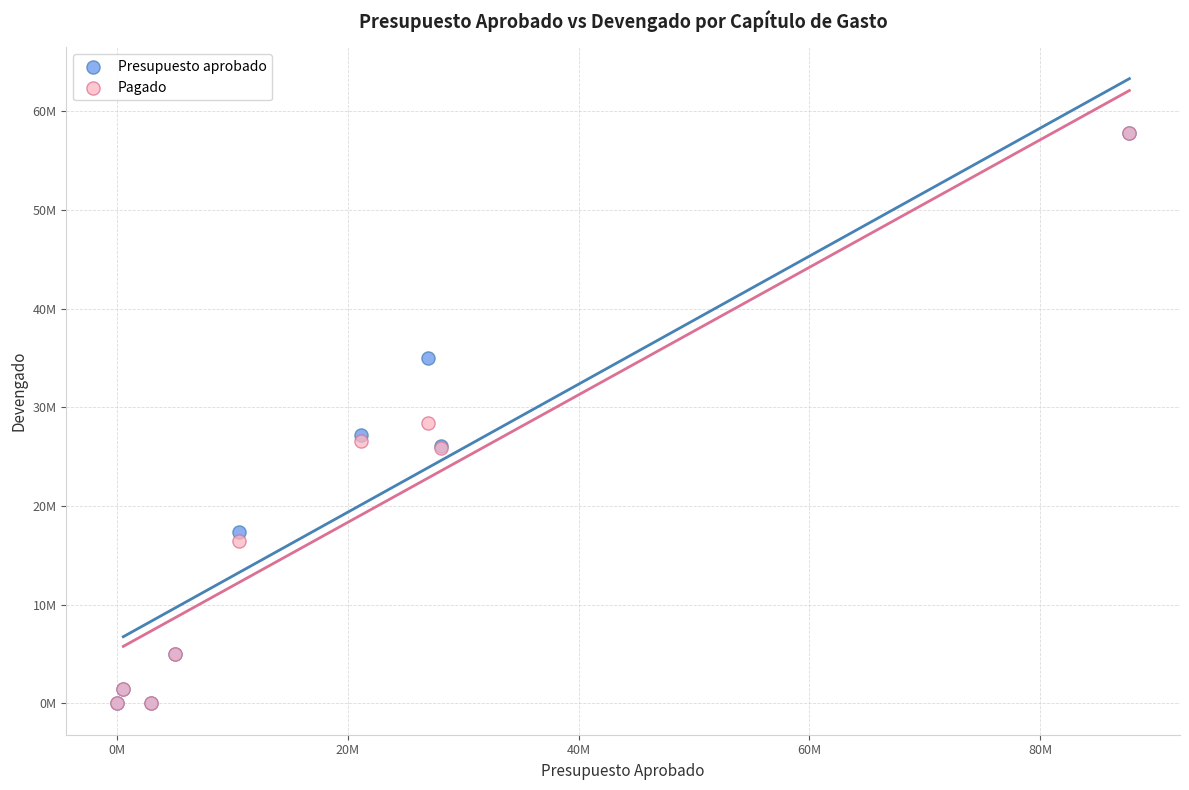

What are all the series names shown in the legend?

Presupuesto aprobado, Pagado